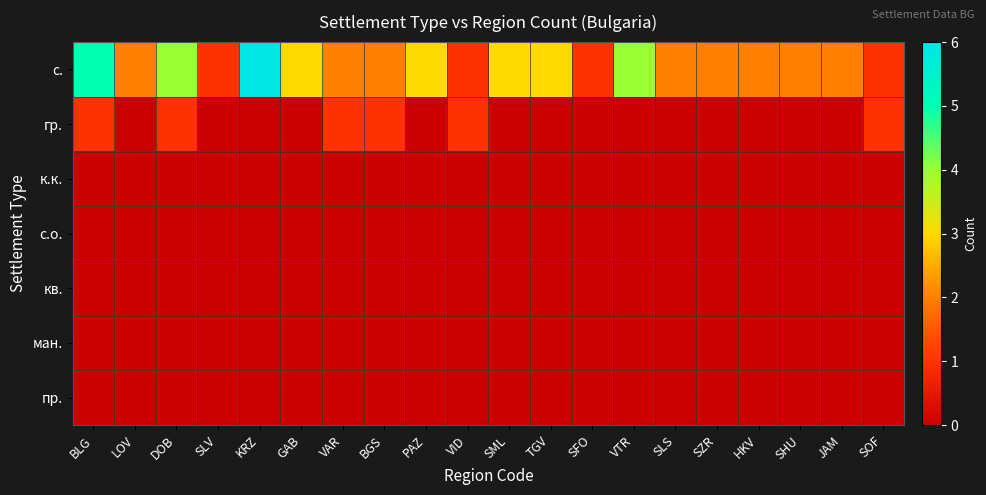

Reading left to right, transcribe all the data shown in this chart.

с.: BLG=5	LOV=2	DOB=4	SLV=1	KRZ=6	GAB=3	VAR=2	BGS=2	PAZ=3	VID=1	SML=3	TGV=3	SFO=1	VTR=4	SLS=2	SZR=2	HKV=2	SHU=2	JAM=2	SOF=1
гр.: BLG=1	LOV=0	DOB=1	SLV=0	KRZ=0	GAB=0	VAR=1	BGS=1	PAZ=0	VID=1	SML=0	TGV=0	SFO=0	VTR=0	SLS=0	SZR=0	HKV=0	SHU=0	JAM=0	SOF=1
к.к.: BLG=0	LOV=0	DOB=0	SLV=0	KRZ=0	GAB=0	VAR=0	BGS=0	PAZ=0	VID=0	SML=0	TGV=0	SFO=0	VTR=0	SLS=0	SZR=0	HKV=0	SHU=0	JAM=0	SOF=0
с.о.: BLG=0	LOV=0	DOB=0	SLV=0	KRZ=0	GAB=0	VAR=0	BGS=0	PAZ=0	VID=0	SML=0	TGV=0	SFO=0	VTR=0	SLS=0	SZR=0	HKV=0	SHU=0	JAM=0	SOF=0
кв.: BLG=0	LOV=0	DOB=0	SLV=0	KRZ=0	GAB=0	VAR=0	BGS=0	PAZ=0	VID=0	SML=0	TGV=0	SFO=0	VTR=0	SLS=0	SZR=0	HKV=0	SHU=0	JAM=0	SOF=0
ман.: BLG=0	LOV=0	DOB=0	SLV=0	KRZ=0	GAB=0	VAR=0	BGS=0	PAZ=0	VID=0	SML=0	TGV=0	SFO=0	VTR=0	SLS=0	SZR=0	HKV=0	SHU=0	JAM=0	SOF=0
пр.: BLG=0	LOV=0	DOB=0	SLV=0	KRZ=0	GAB=0	VAR=0	BGS=0	PAZ=0	VID=0	SML=0	TGV=0	SFO=0	VTR=0	SLS=0	SZR=0	HKV=0	SHU=0	JAM=0	SOF=0